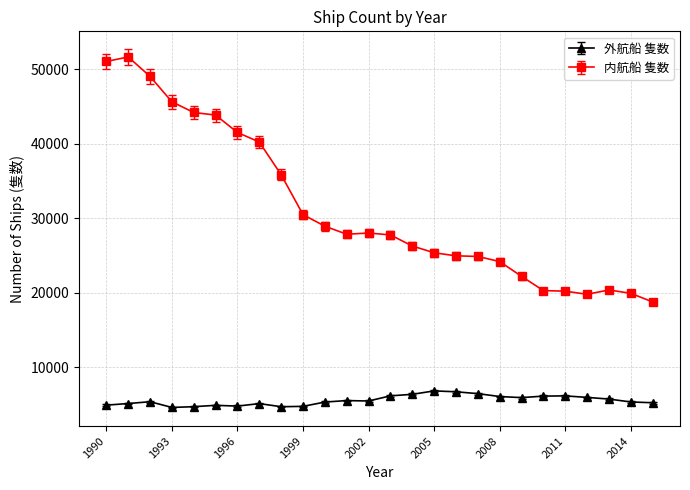

List the series in order of their overall mean, highest first.

内航船 隻数, 外航船 隻数